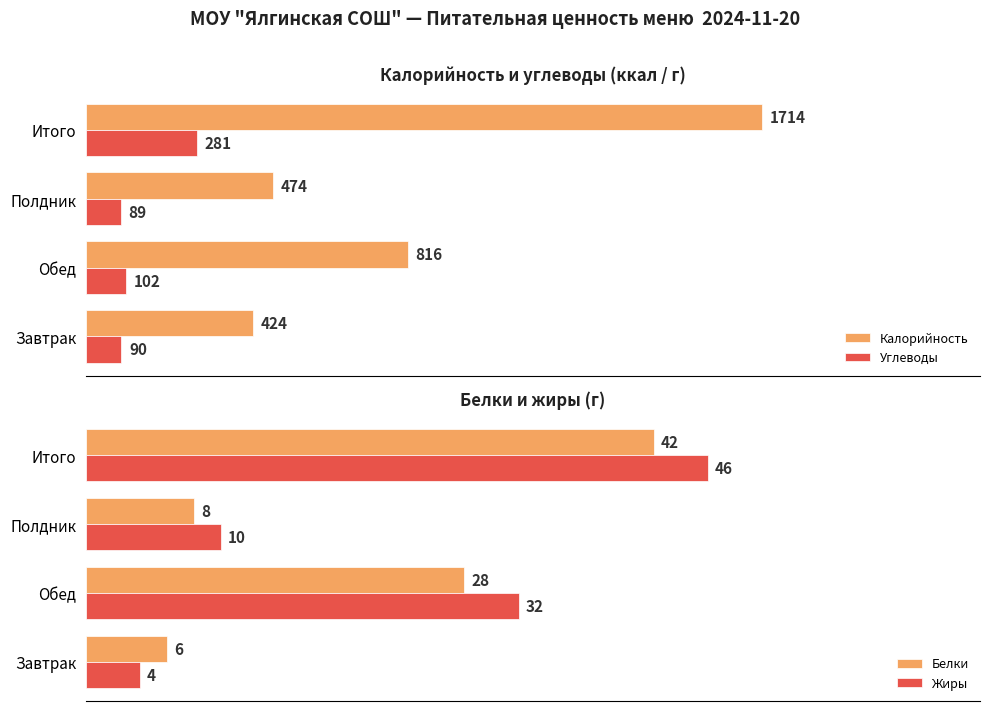

At which label is Жиры closest to 25?

Обед